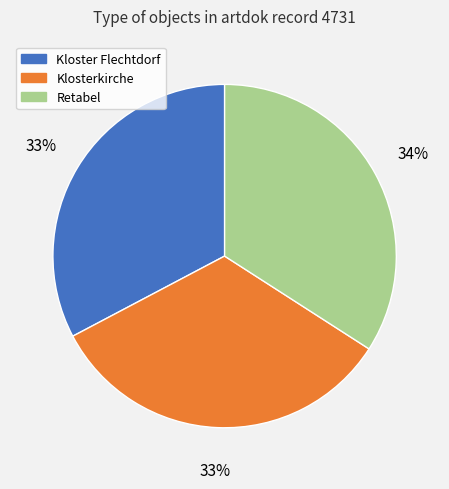

Which has a higher value, Kloster Flechtdorf or Retabel?

Retabel